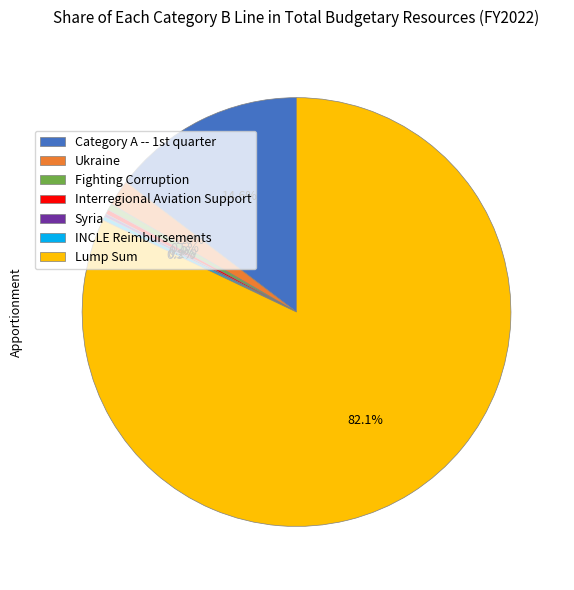

What percentage do Fighting Corruption and INCLE Reimbursements together represent?

0.8%